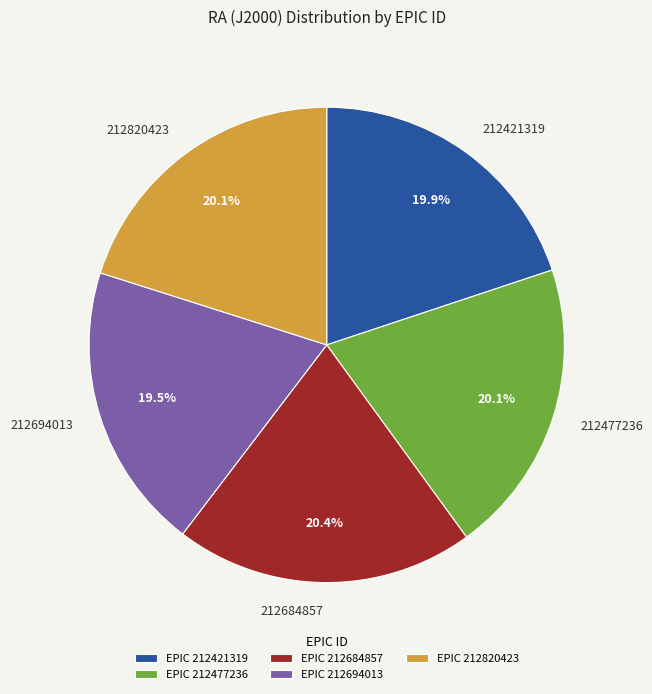

What percentage is the 212820423 slice, to the nearest percent?

20%